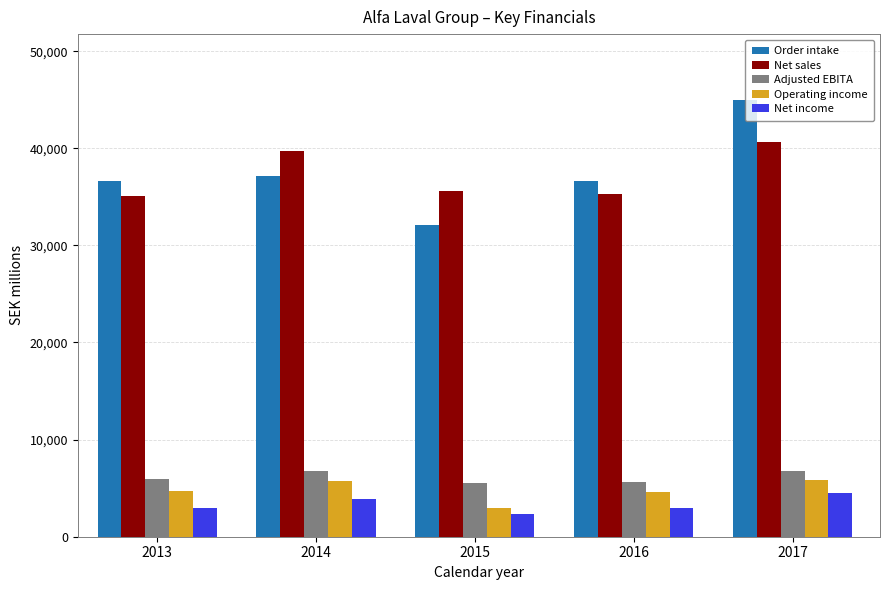

How many series are shown in this chart?

5